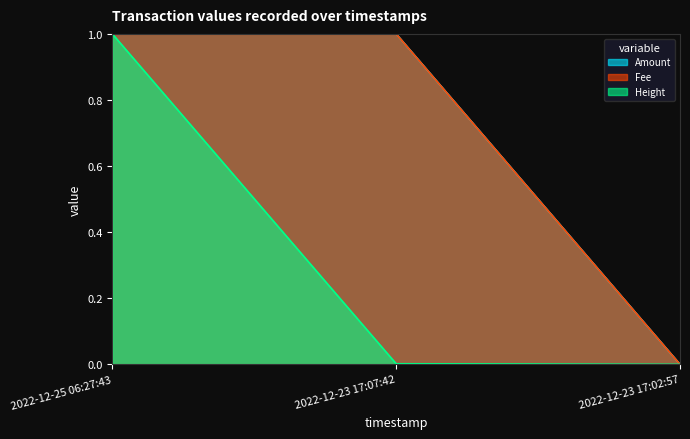

Which series has the widest spread of values?

Amount